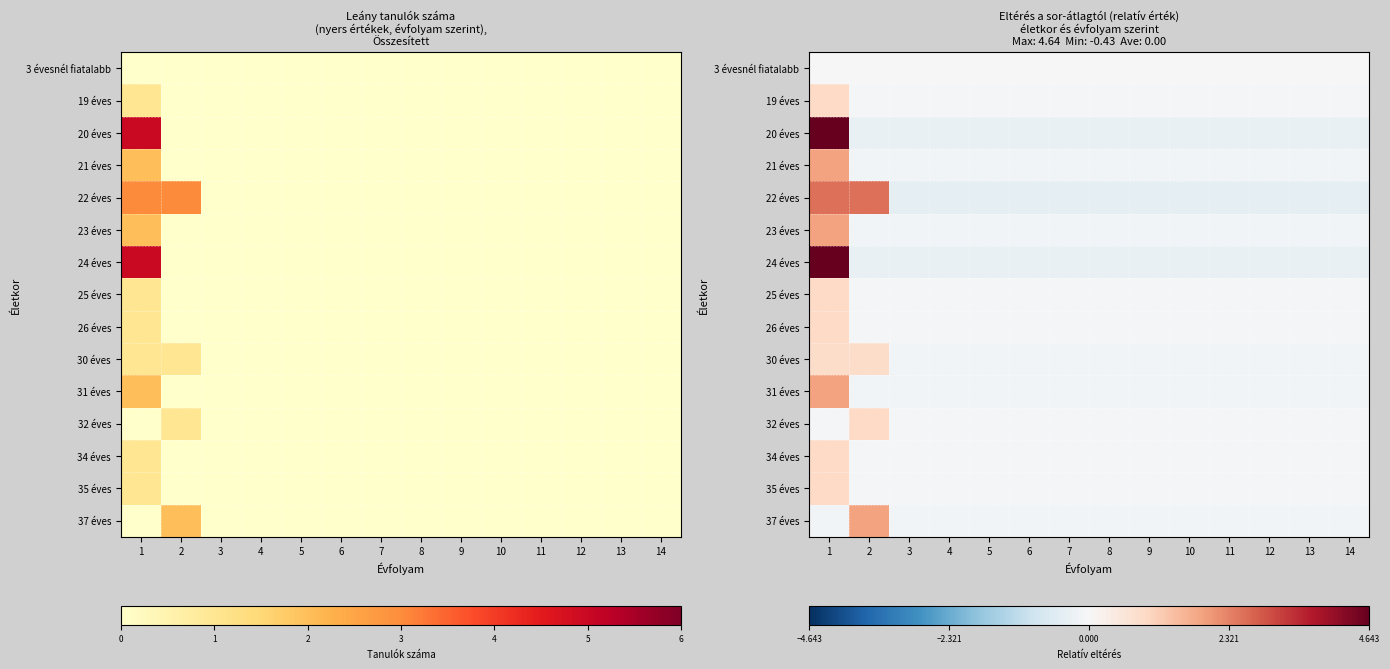

The value of 22 éves at 4 is -0.4. True or false?

True